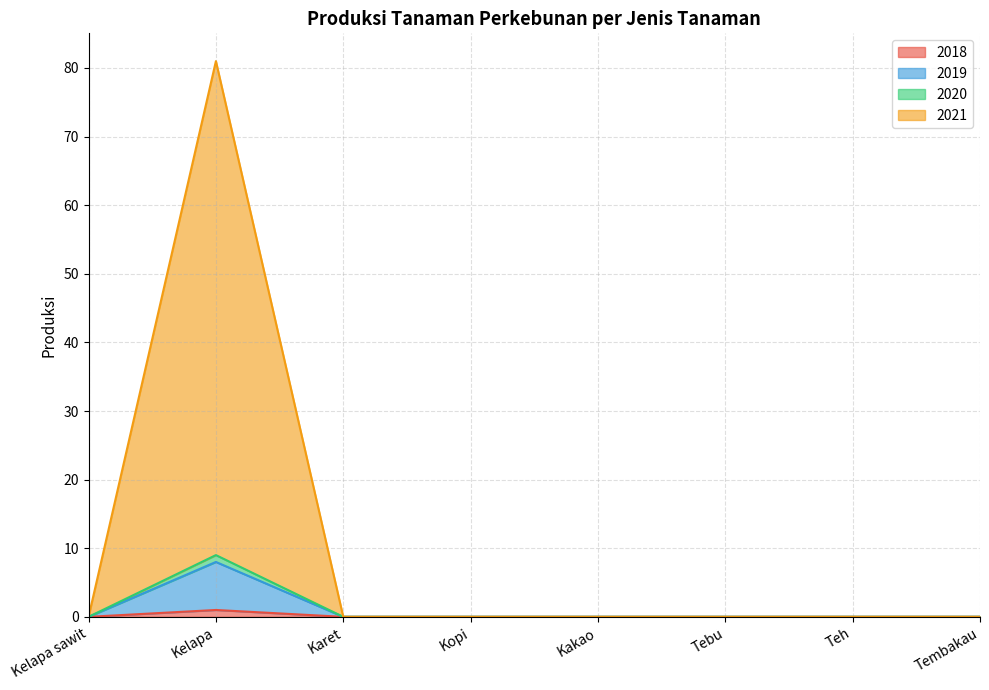

What are all the series names shown in the legend?

2018, 2019, 2020, 2021